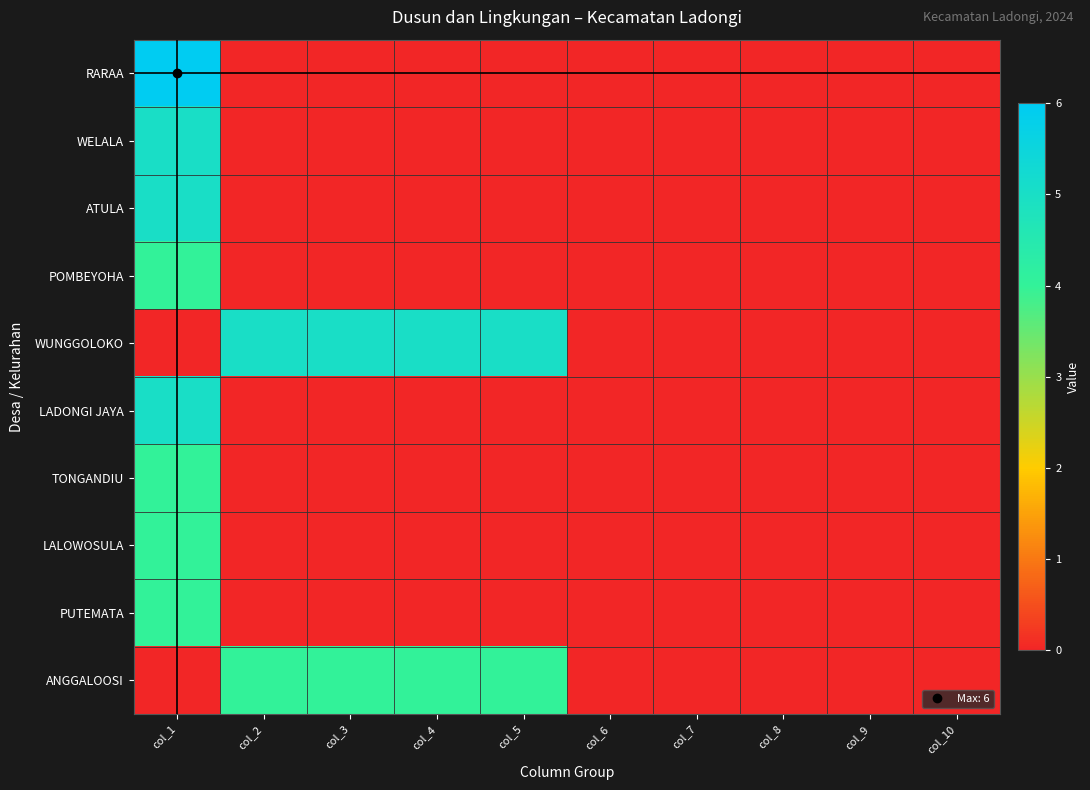

Reading right to left, what are all the values shown in this chart?

RARAA: col_10=0	col_9=0	col_8=0	col_7=0	col_6=0	col_5=0	col_4=0	col_3=0	col_2=0	col_1=6
WELALA: col_10=0	col_9=0	col_8=0	col_7=0	col_6=0	col_5=0	col_4=0	col_3=0	col_2=0	col_1=5
ATULA: col_10=0	col_9=0	col_8=0	col_7=0	col_6=0	col_5=0	col_4=0	col_3=0	col_2=0	col_1=5
POMBEYOHA: col_10=0	col_9=0	col_8=0	col_7=0	col_6=0	col_5=0	col_4=0	col_3=0	col_2=0	col_1=4
WUNGGOLOKO: col_10=0	col_9=0	col_8=0	col_7=0	col_6=0	col_5=5	col_4=5	col_3=5	col_2=5	col_1=0
LADONGI JAYA: col_10=0	col_9=0	col_8=0	col_7=0	col_6=0	col_5=0	col_4=0	col_3=0	col_2=0	col_1=5
TONGANDIU: col_10=0	col_9=0	col_8=0	col_7=0	col_6=0	col_5=0	col_4=0	col_3=0	col_2=0	col_1=4
LALOWOSULA: col_10=0	col_9=0	col_8=0	col_7=0	col_6=0	col_5=0	col_4=0	col_3=0	col_2=0	col_1=4
PUTEMATA: col_10=0	col_9=0	col_8=0	col_7=0	col_6=0	col_5=0	col_4=0	col_3=0	col_2=0	col_1=4
ANGGALOOSI: col_10=0	col_9=0	col_8=0	col_7=0	col_6=0	col_5=4	col_4=4	col_3=4	col_2=4	col_1=0